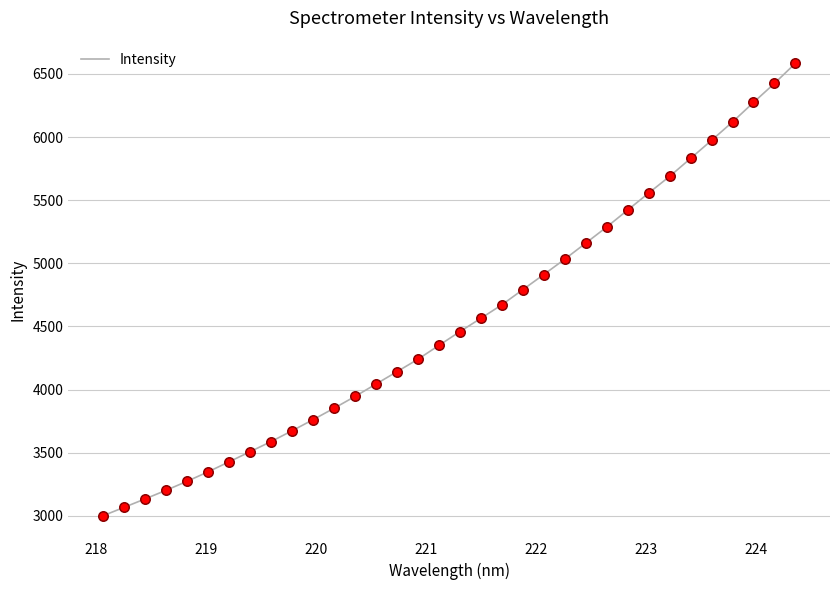

What is the difference between the maximum and minimum values?

3583.6